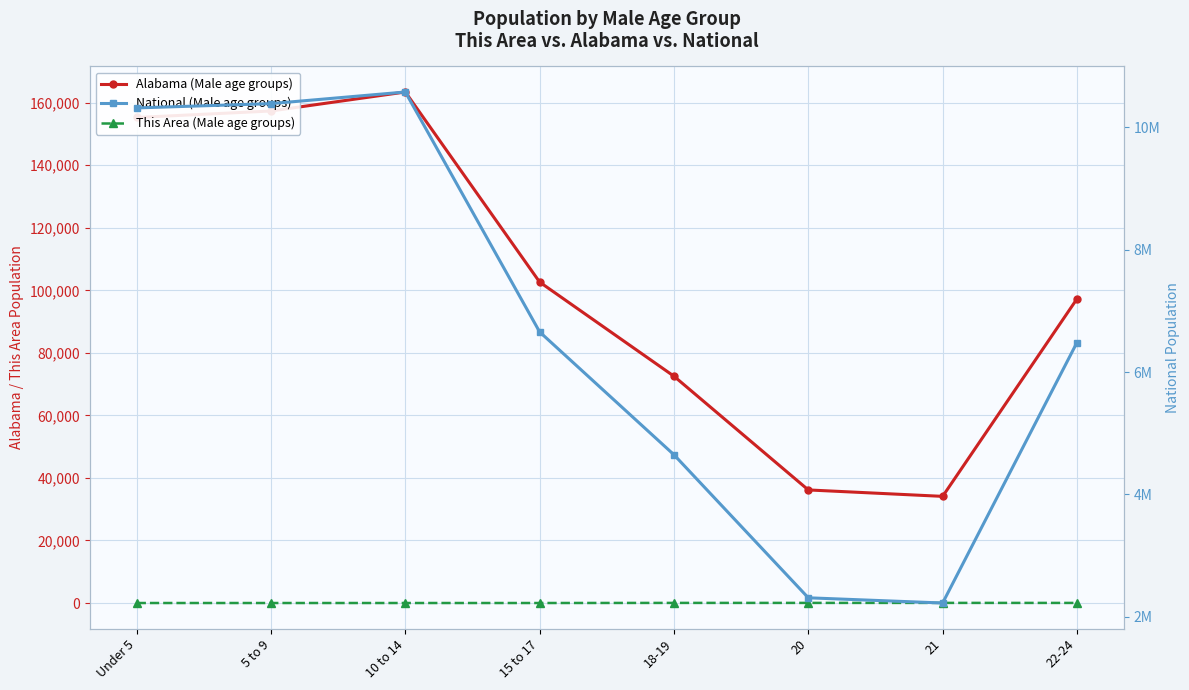

How many distinct data groups are displayed?

3